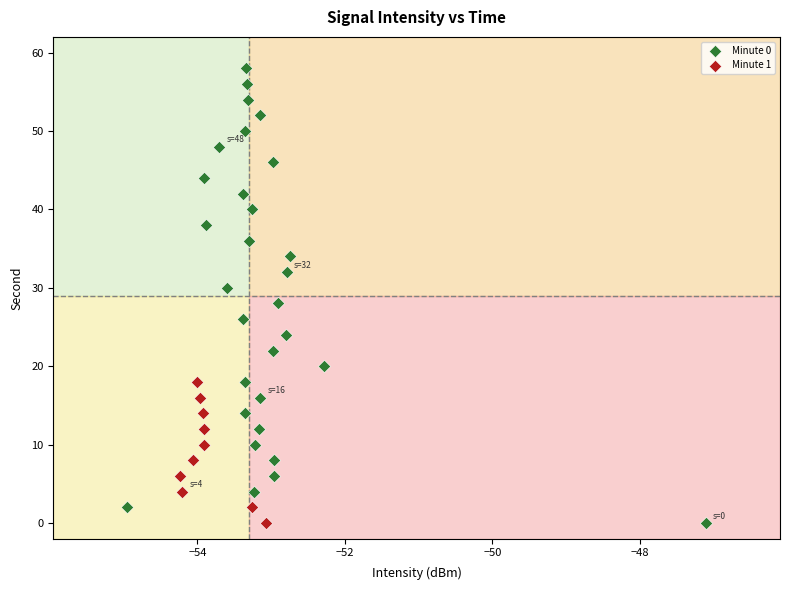

Which series contains the highest Y value?

Minute 0